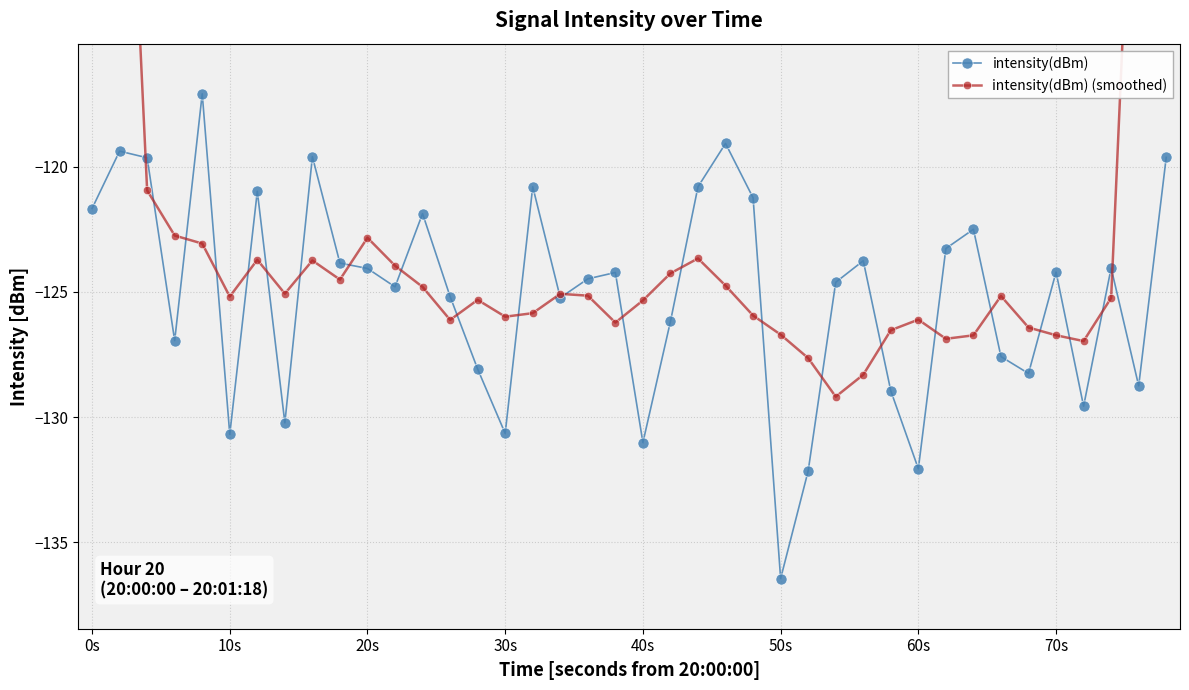

What are all the series names shown in the legend?

intensity(dBm), intensity(dBm) (smoothed)